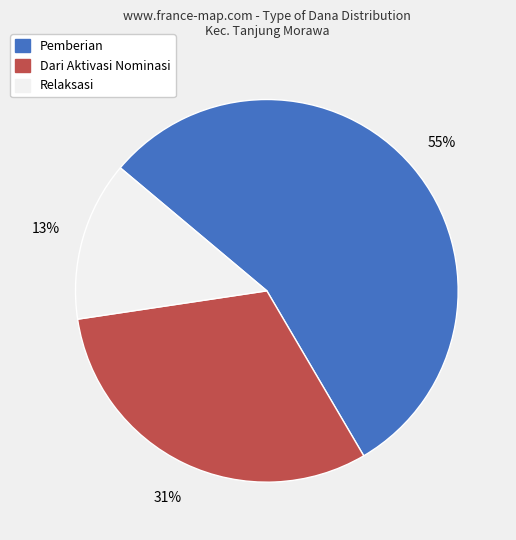

To the nearest percent, what is the average slice percentage?

33%